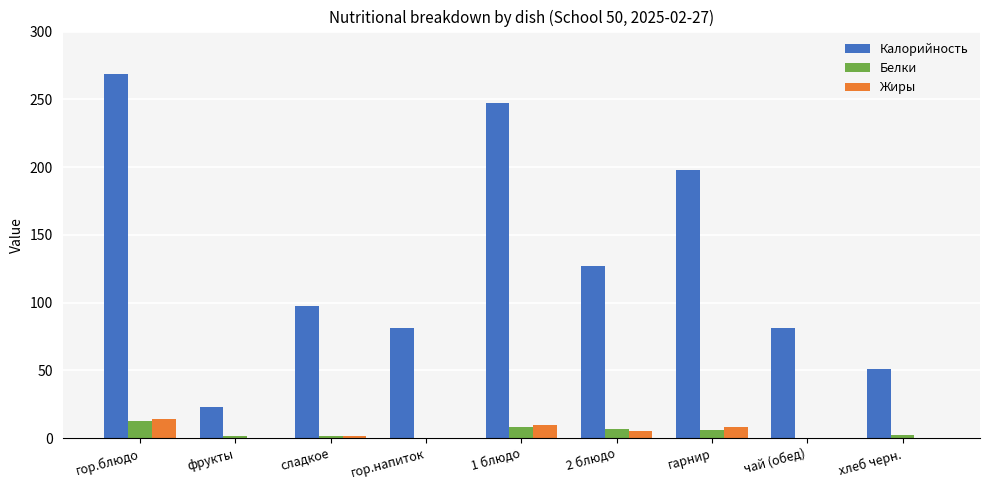

Which category has the highest value in the Калорийность series?

гор.блюдо